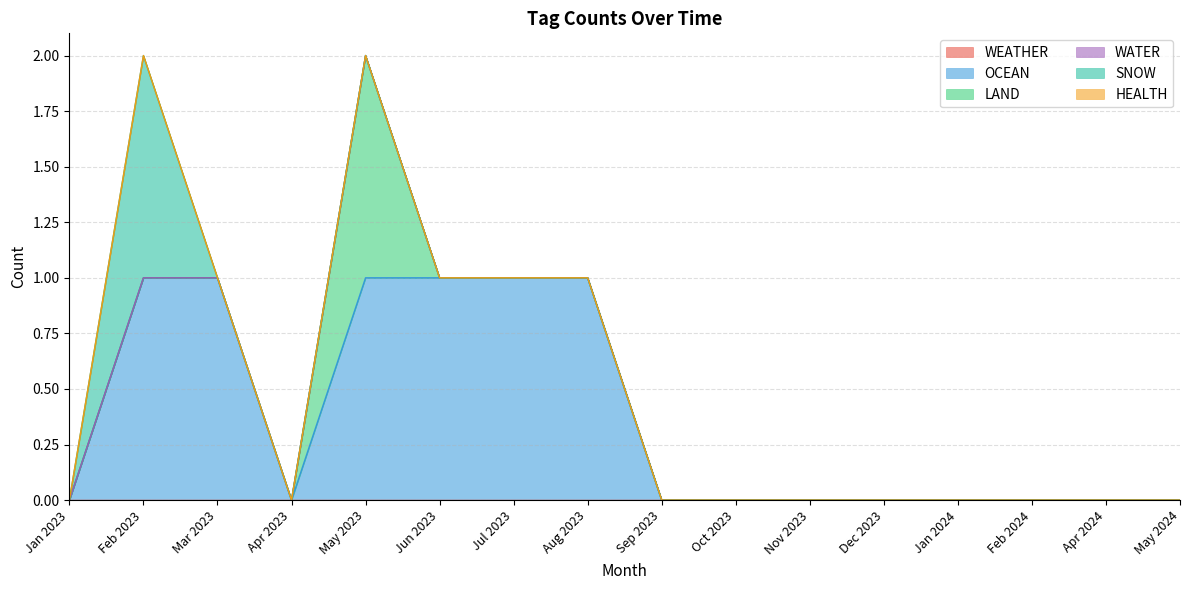

What are all the series names shown in the legend?

WEATHER, OCEAN, LAND, WATER, SNOW, HEALTH